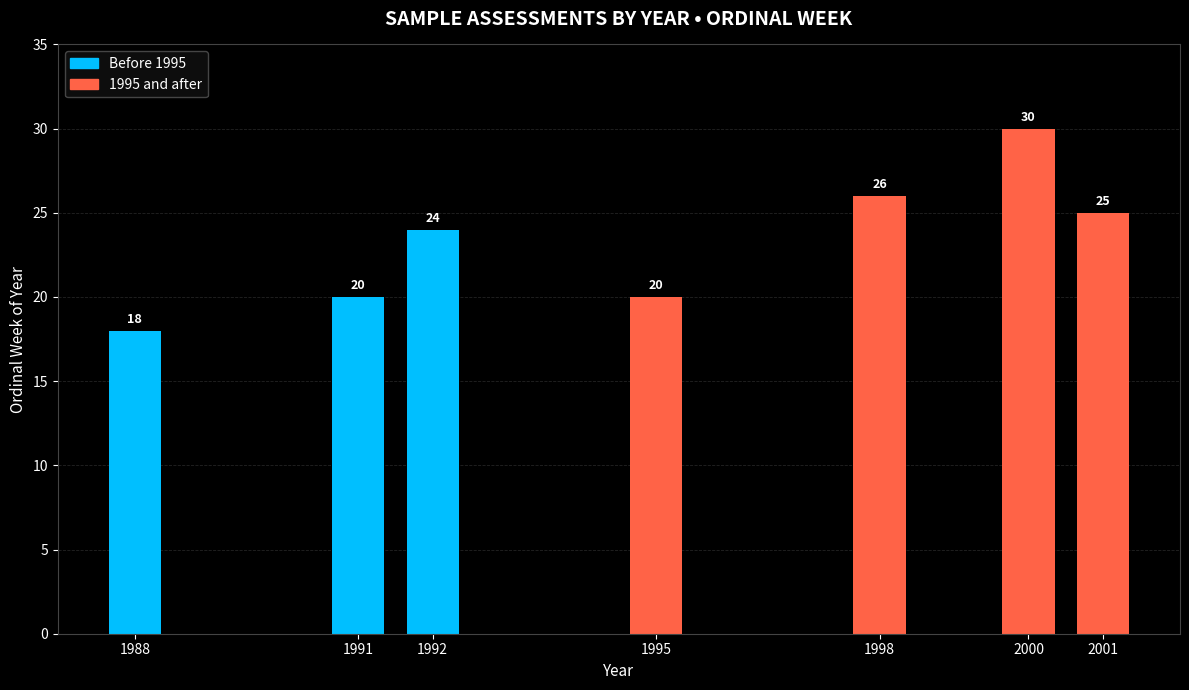

What is the greatest value displayed?

30